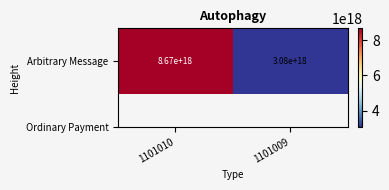

The value at 1101009 is 3079563782637538304. True or false?

True